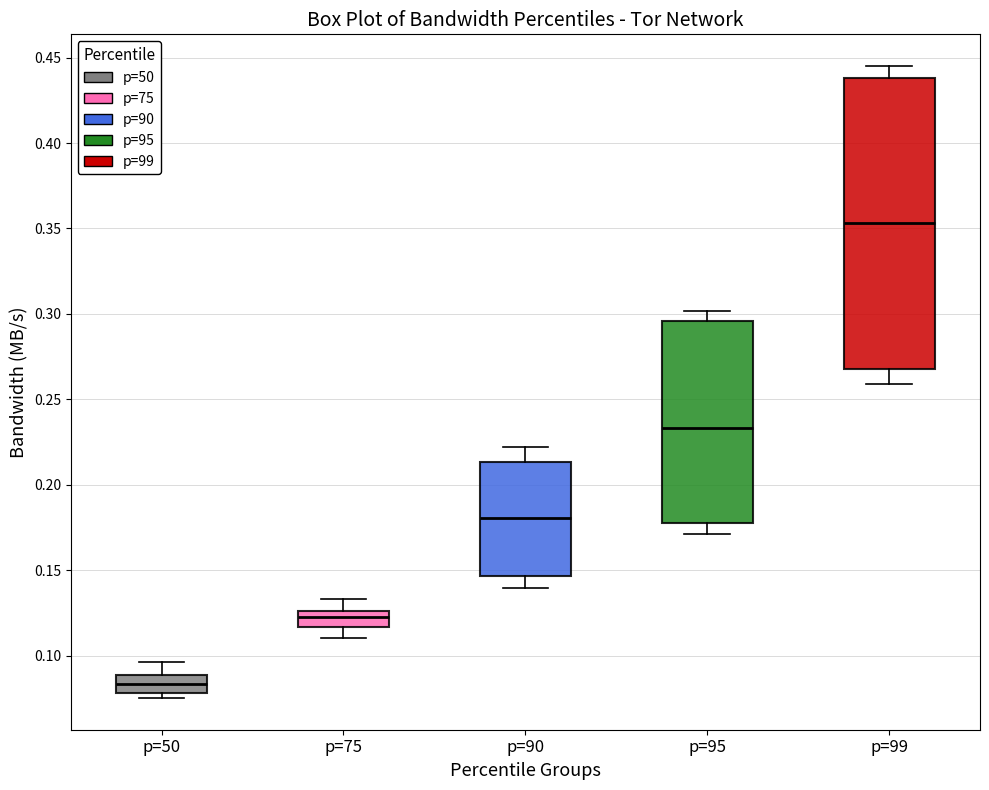

Which box is the tallest, from its lower edge to its upper edge?

p=99